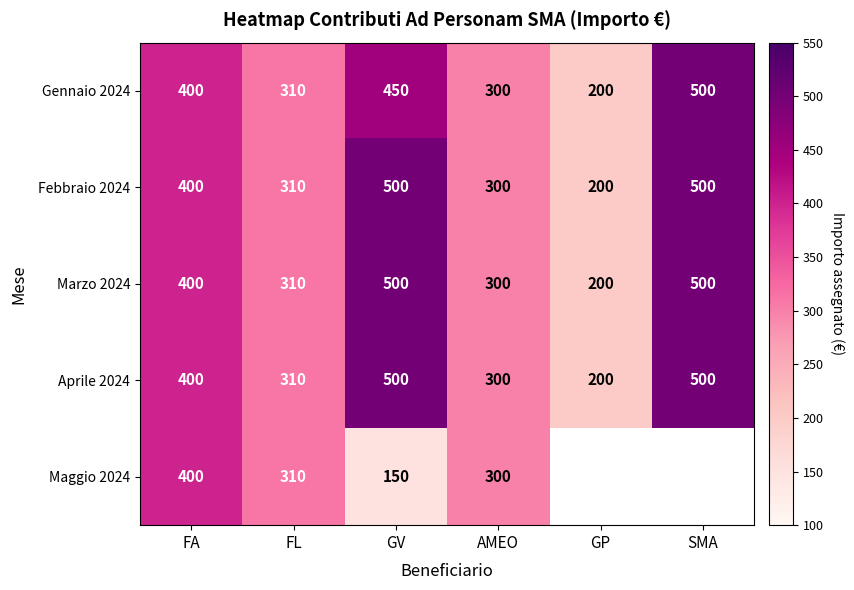

At how many categories does at least one series exceed 206?

5